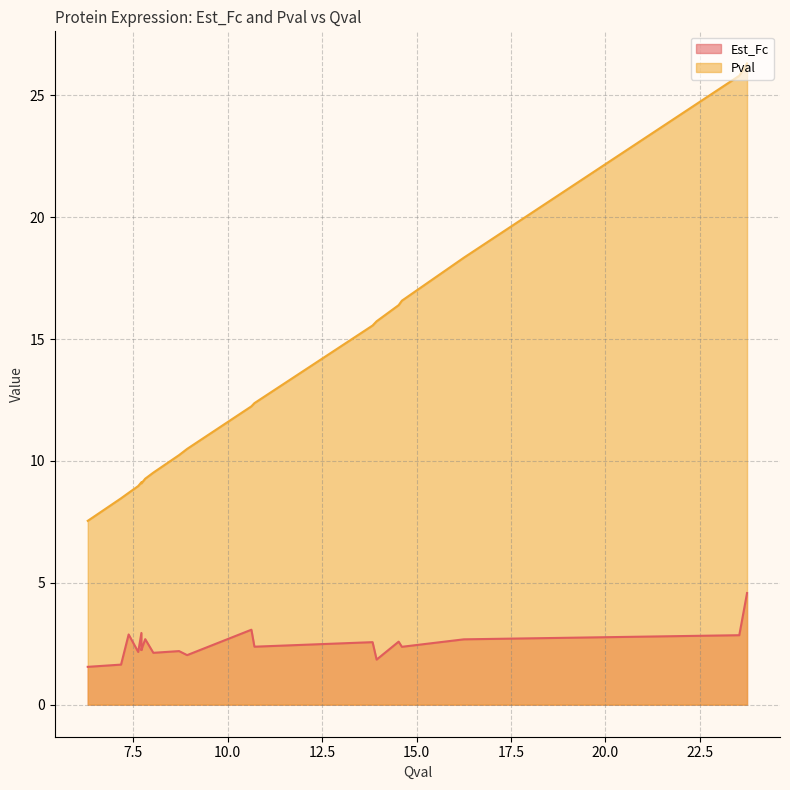

What is the spread (max minus min) of values at 7.17839127031657?

6.8